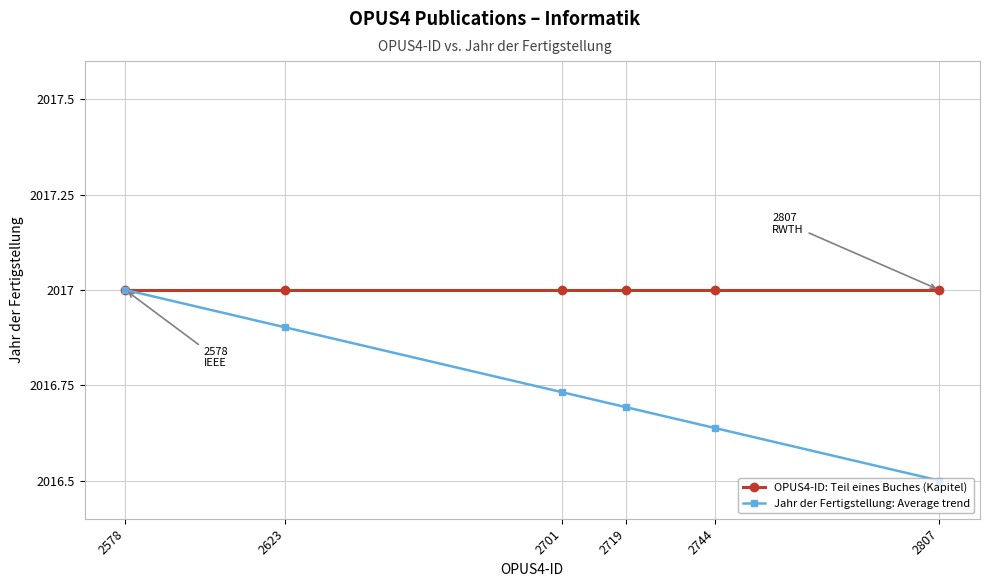

Which series has the largest range (max minus min)?

Jahr der Fertigstellung: Average trend